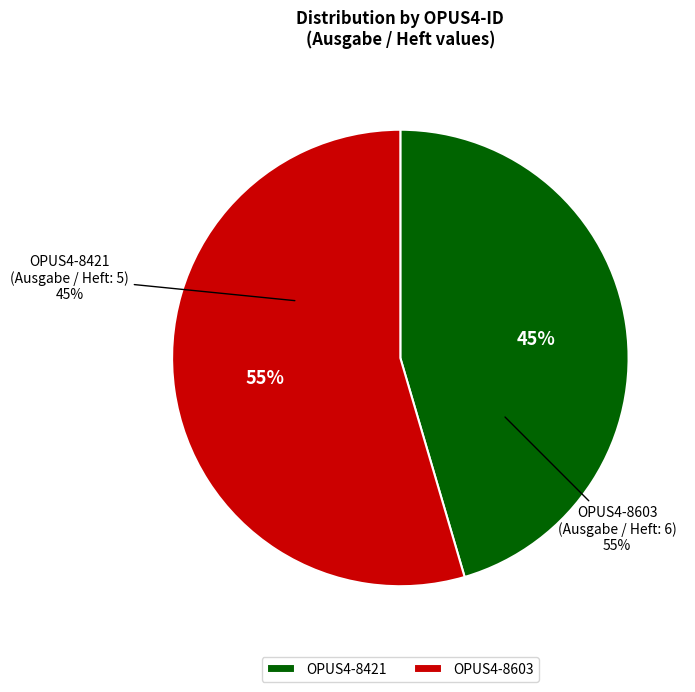

To the nearest percent, what is the average slice percentage?

50%